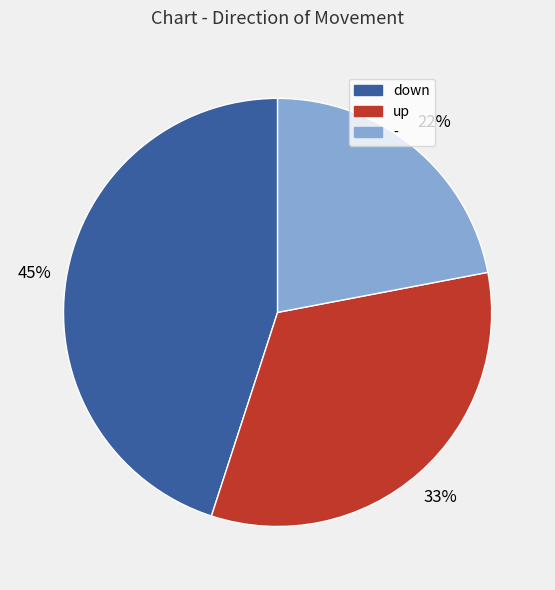

How many slices are in this pie chart?

3